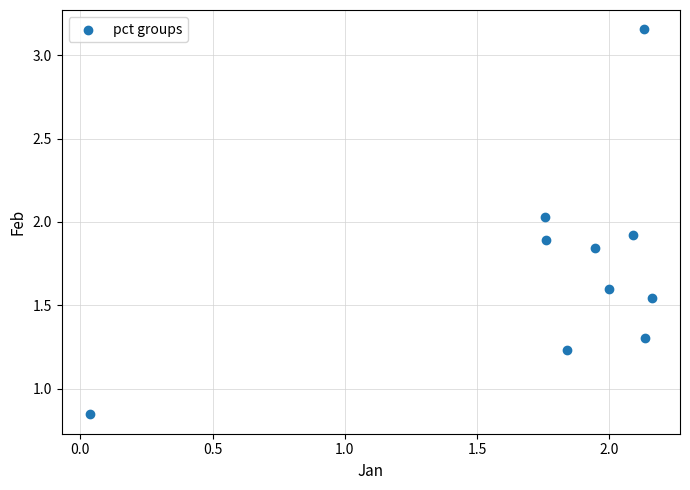

What is the average Y value?

1.7